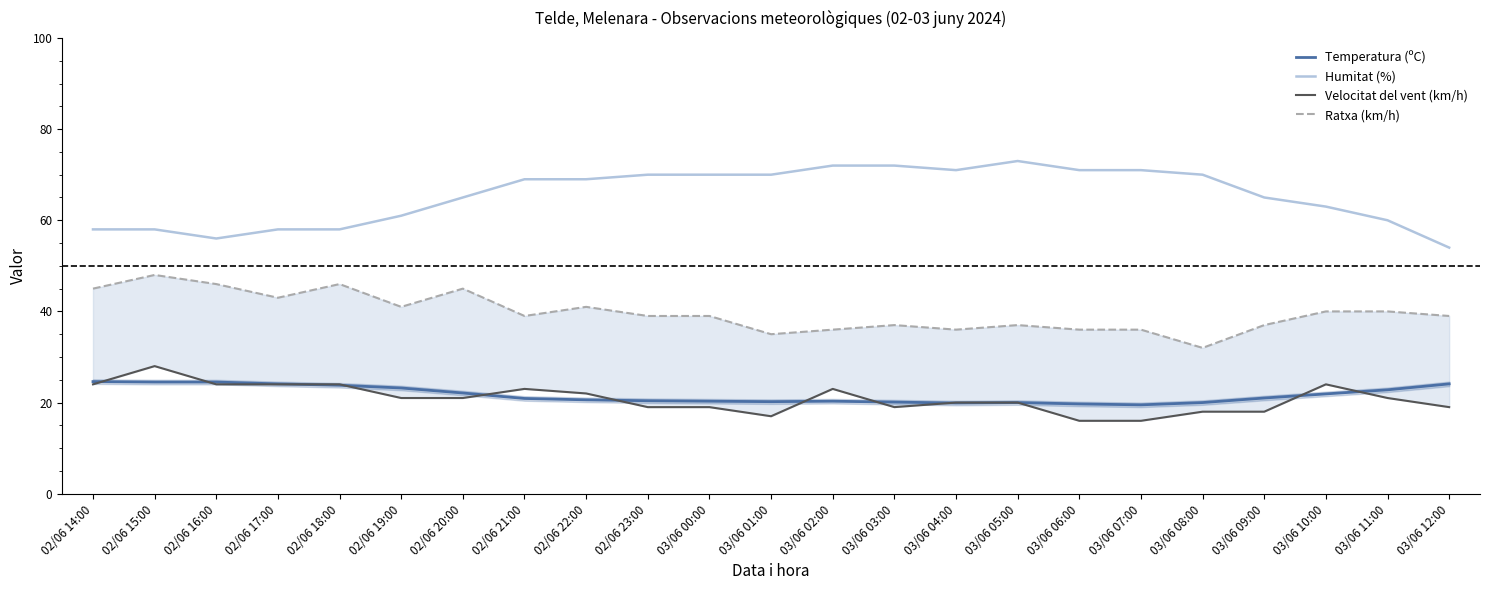

Rank the series at 02/06 18:00 from highest to lowest value.

Humitat (%), Ratxa (km/h), Velocitat del vent (km/h), Temperatura (ºC)